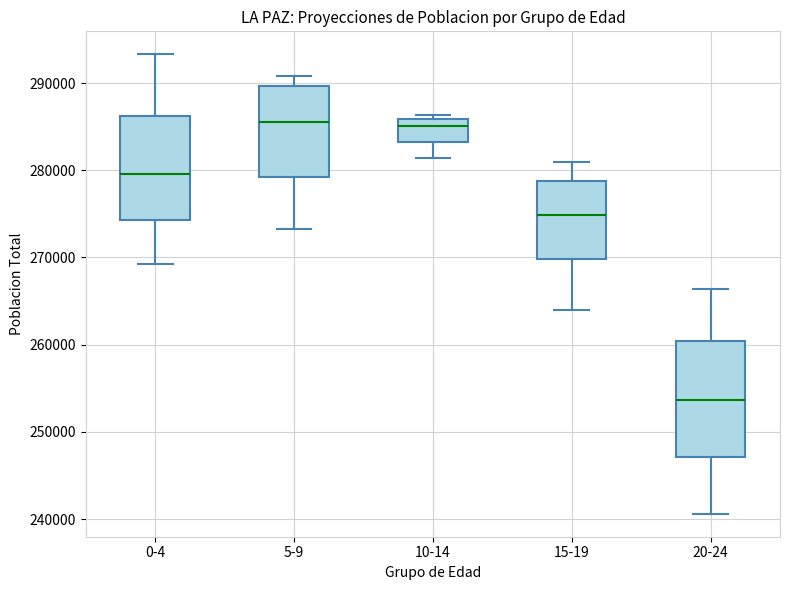

Reading left to right, read every box against the y-axis: the position of its median line, the range the box covers, and the ends of its whiskers. The values are not printed on the chart, so give them approximately, as read against the axis.

0-4: median 280000, box 274000 to 286000, whiskers 269000 to 293000
5-9: median 286000, box 279000 to 290000, whiskers 273000 to 291000
10-14: median 285000, box 283000 to 286000, whiskers 281000 to 286000 (just above the box's upper edge)
15-19: median 275000, box 270000 to 279000, whiskers 264000 to 281000
20-24: median 254000, box 247000 to 260000, whiskers 241000 to 266000